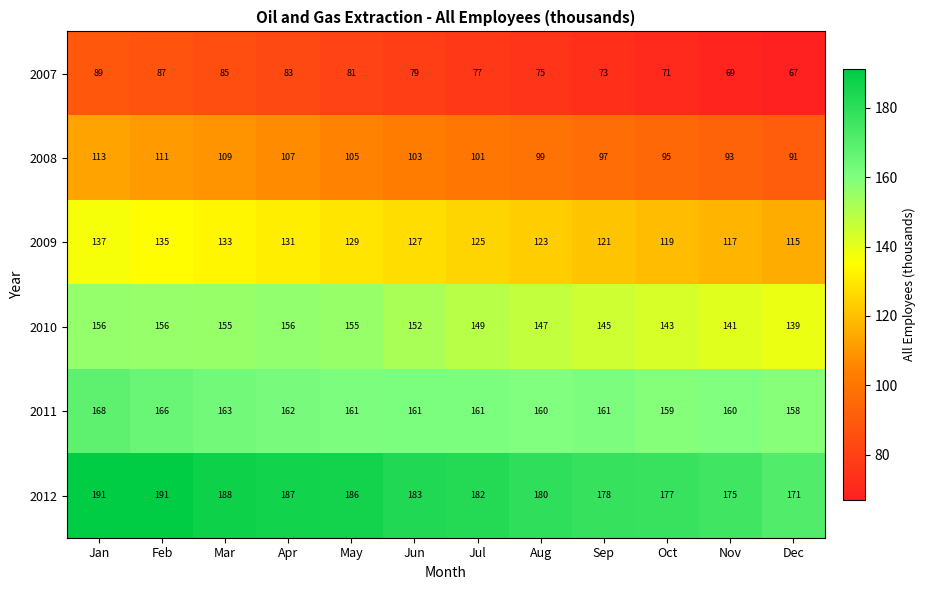

How many distinct data groups are displayed?

6